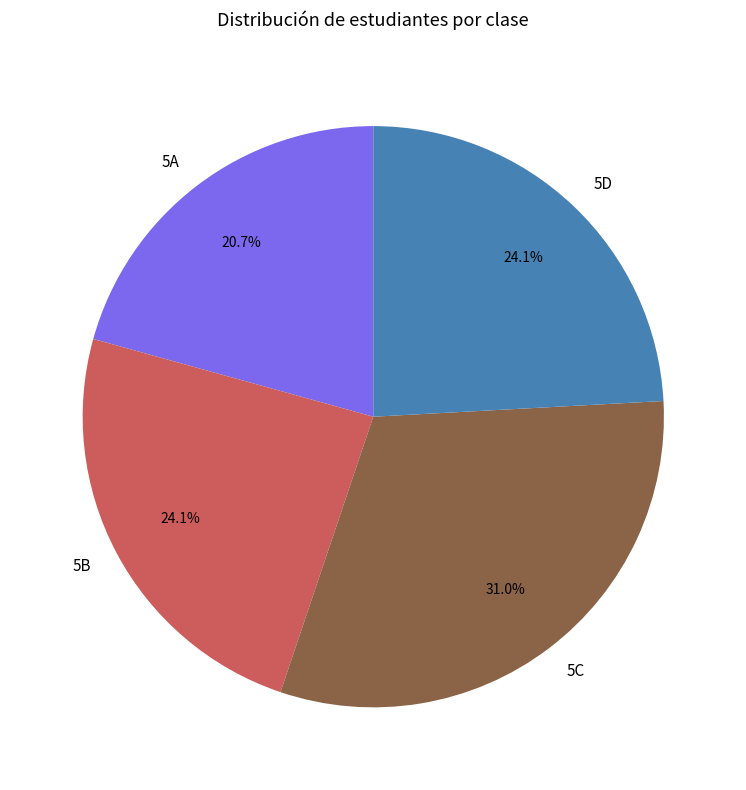

How many segments does this pie chart have?

4